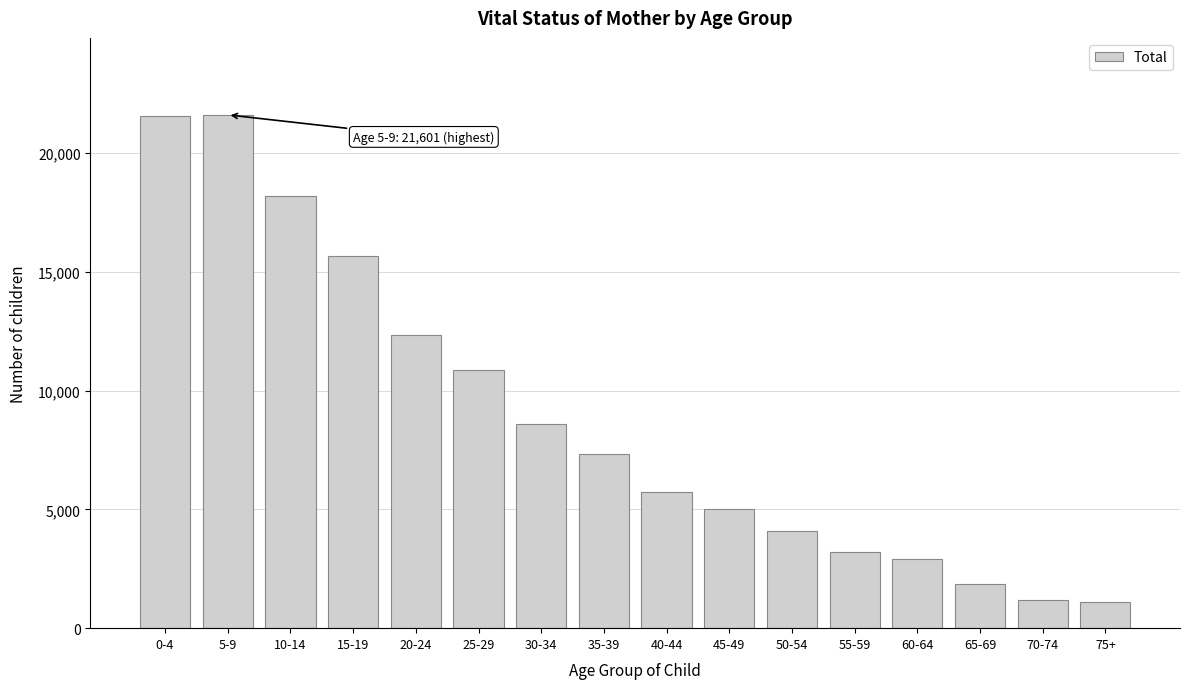

What is the greatest value displayed?

21601